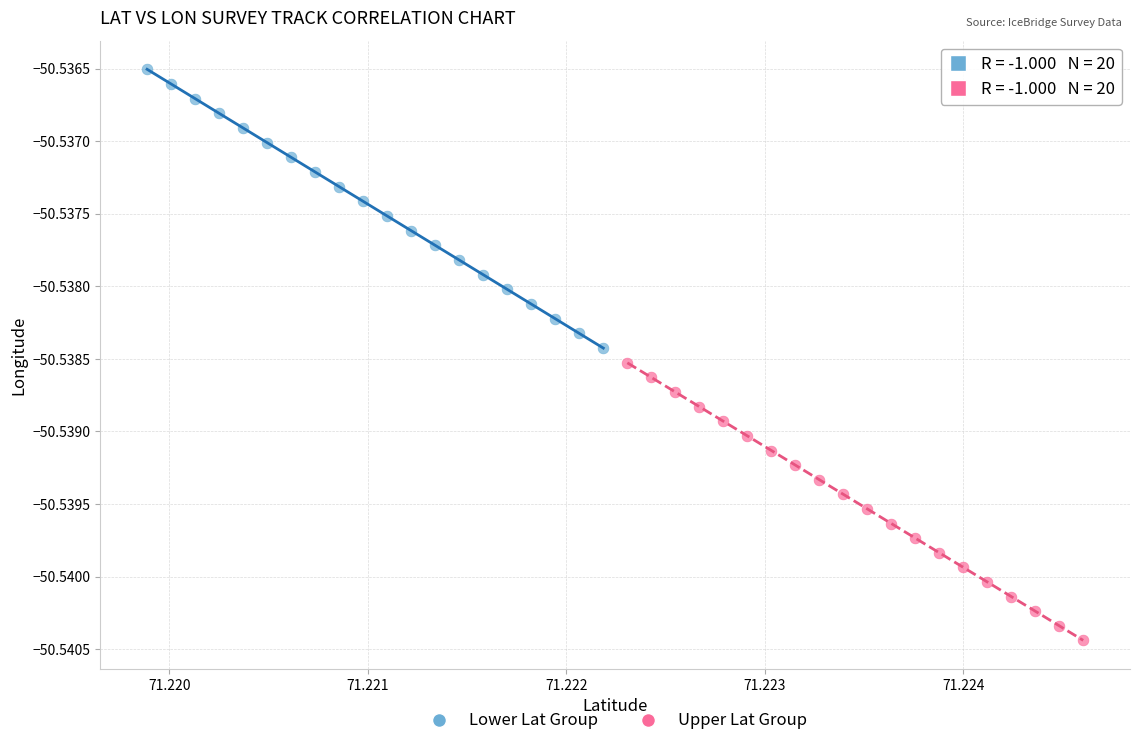

Which series has the largest Y range (max minus min)?

Lower Lat Group